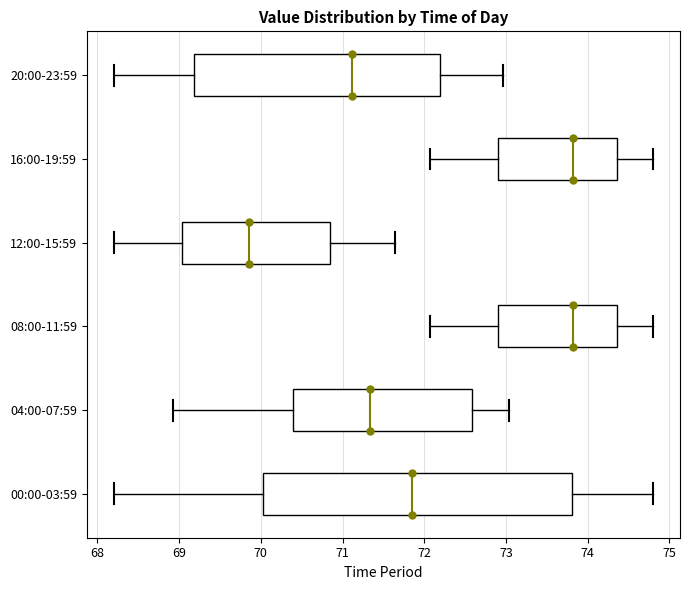

Reading bottom to top, transcribe this box plot: for each box, give where its median line is, the range the box spans, and where its two whiskers end, as read against the x-axis. The values are not printed on the chart, so give them approximately, as read against the axis.

00:00-03:59: median 71.9, box 70.0 to 73.8, whiskers 68.2 to 74.8
04:00-07:59: median 71.3, box 70.4 to 72.6, whiskers 68.9 to 73.0
08:00-11:59: median 73.8, box 72.9 to 74.4, whiskers 72.1 to 74.8
12:00-15:59: median 69.9, box 69.0 to 70.8, whiskers 68.2 to 71.6
16:00-19:59: median 73.8, box 72.9 to 74.4, whiskers 72.1 to 74.8
20:00-23:59: median 71.1, box 69.2 to 72.2, whiskers 68.2 to 73.0